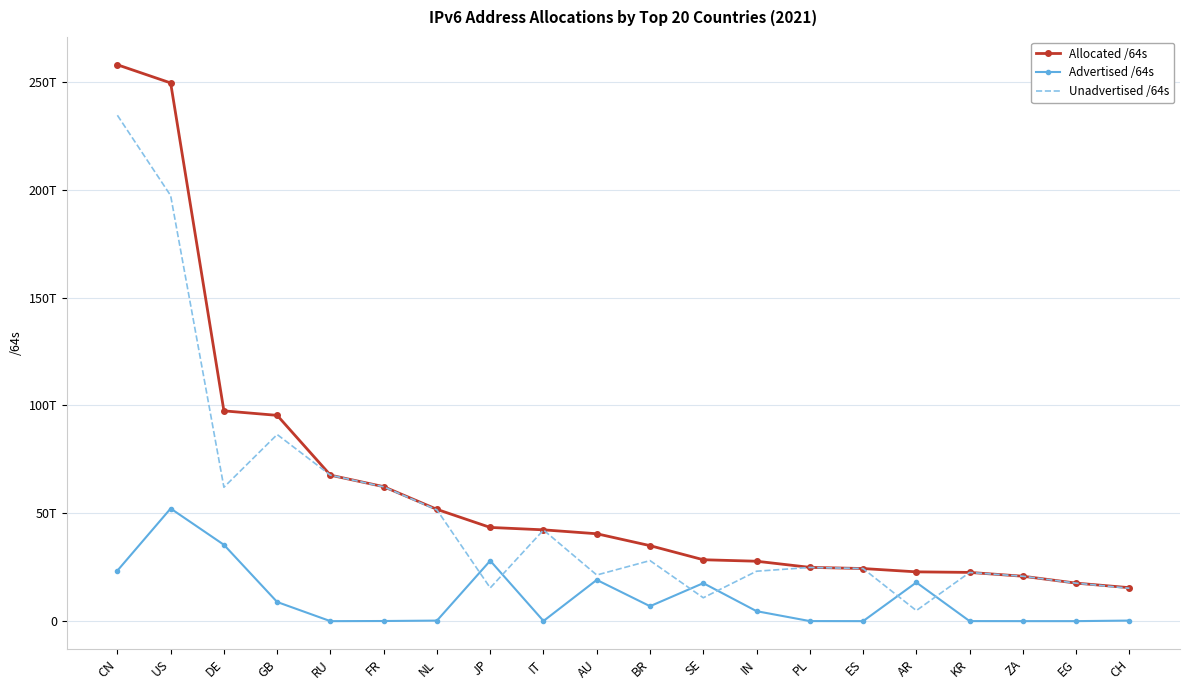

True or false: Advertised /64s has a value of 75102960916176 at US.

False